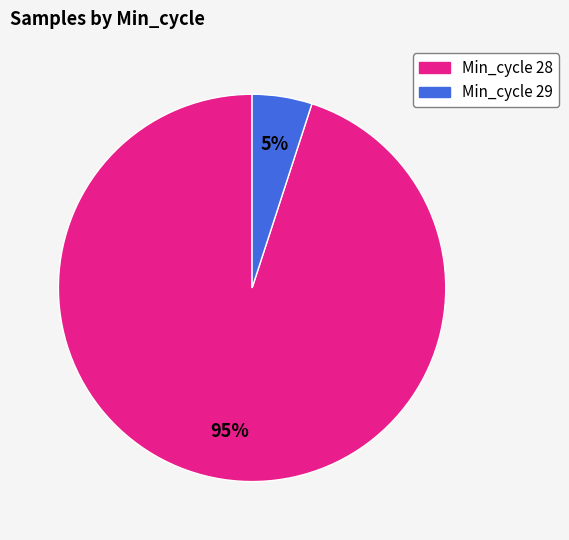

To the nearest percent, what is the difference between the largest and smallest slice percentages?

90%